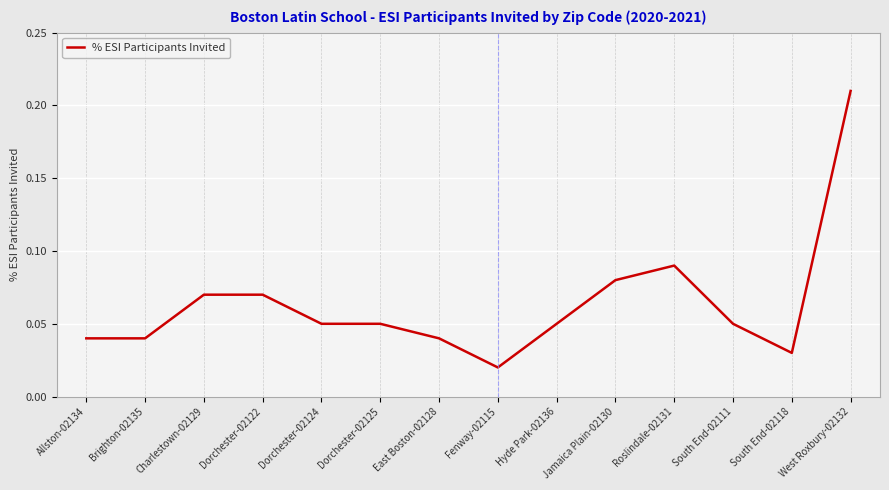

What position from the right is Jamaica Plain-02130?

5